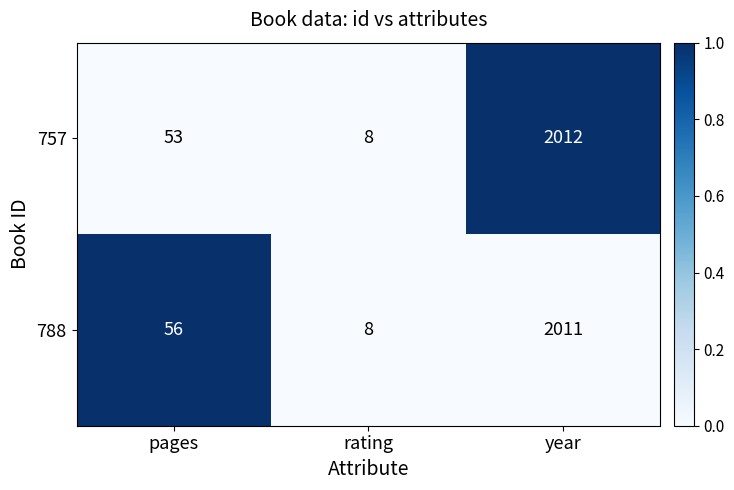

At which category is the sum across all series the highest?

year